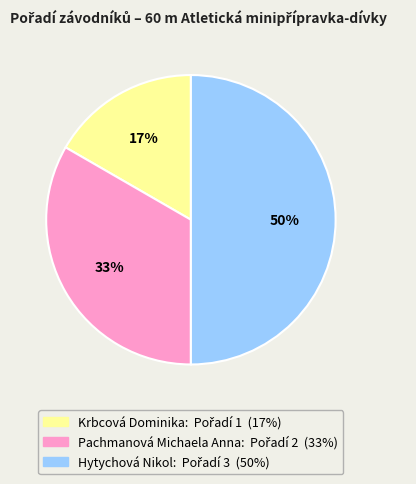

What percentage is the Hytychová Nikol slice, to the nearest percent?

50%